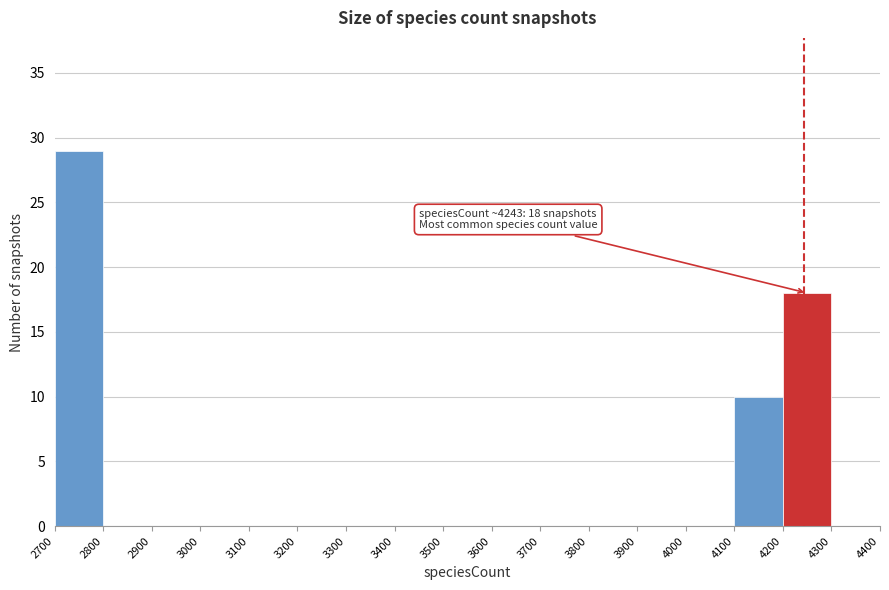

Over which range of the x-axis is the bar tallest?

2700 to 2800